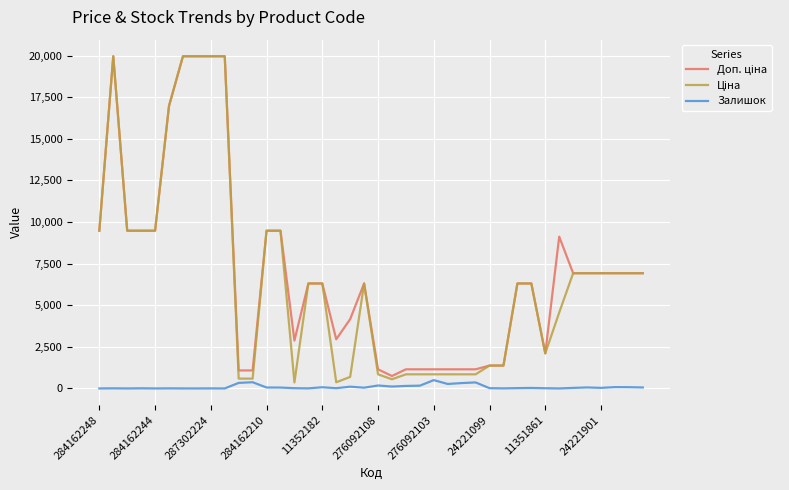

What is the greatest value displayed?

19964.2